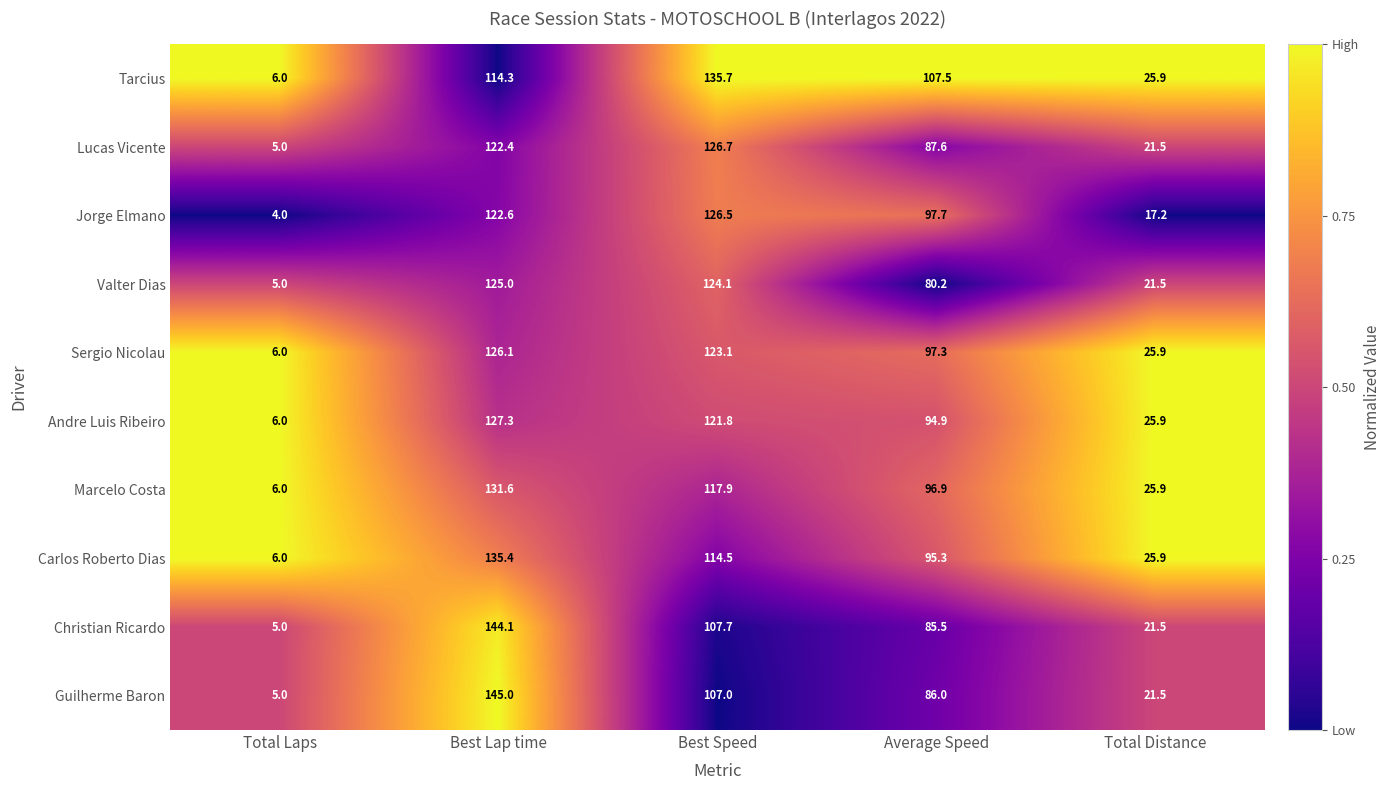

Where does the Lucas Vicente series first go above 87?

Best Lap time